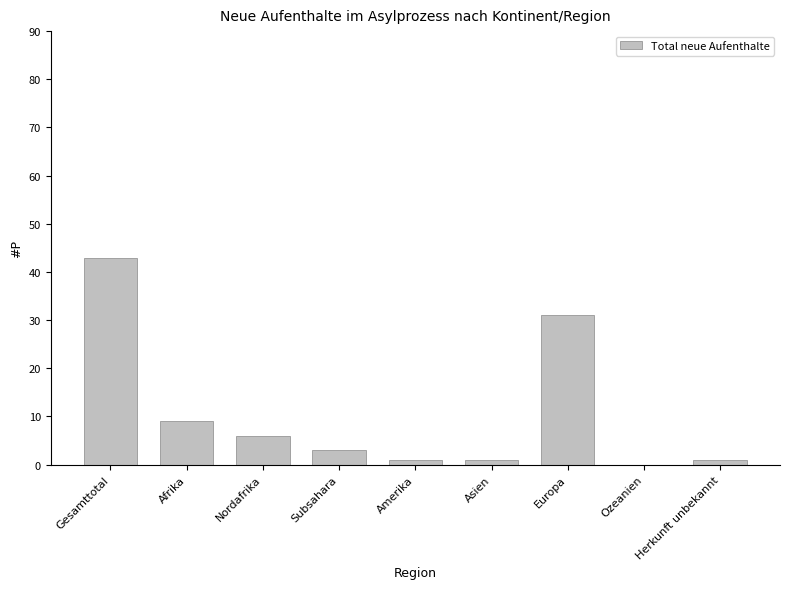

What is the approximate value at Subsahara?

3